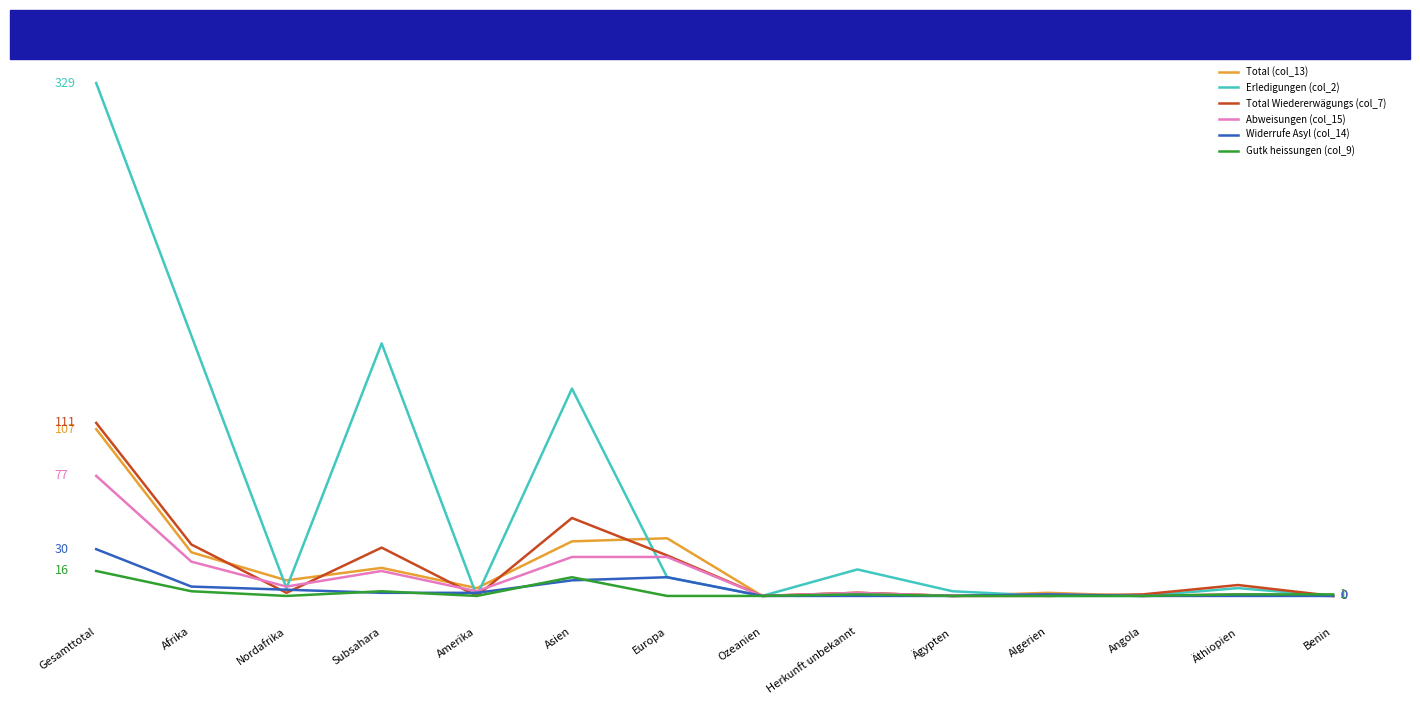

True or false: Abweisungen (col_15) and Total Wiedererwägungs (col_7) cross at least once.

True